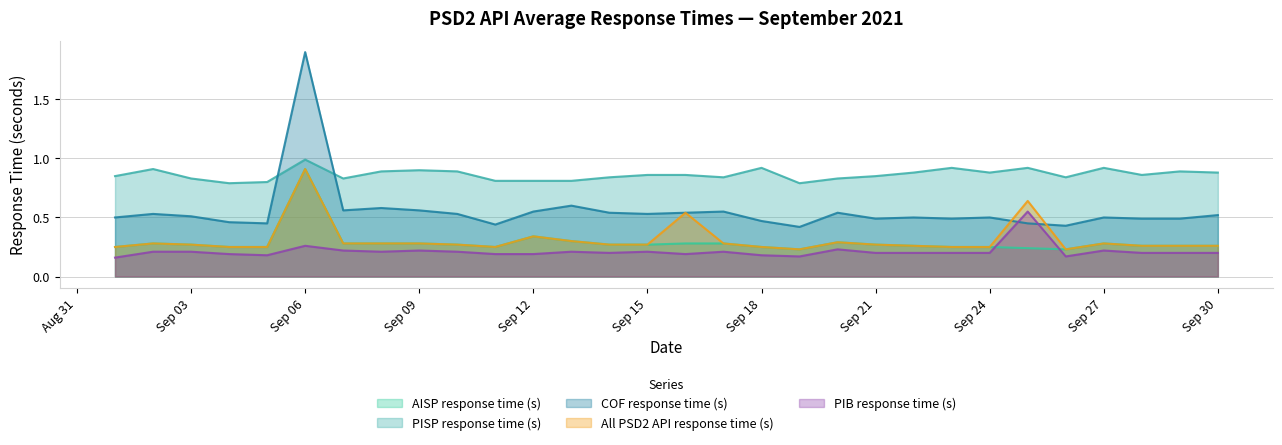

Does the chart display data point markers on the line(s)?

No